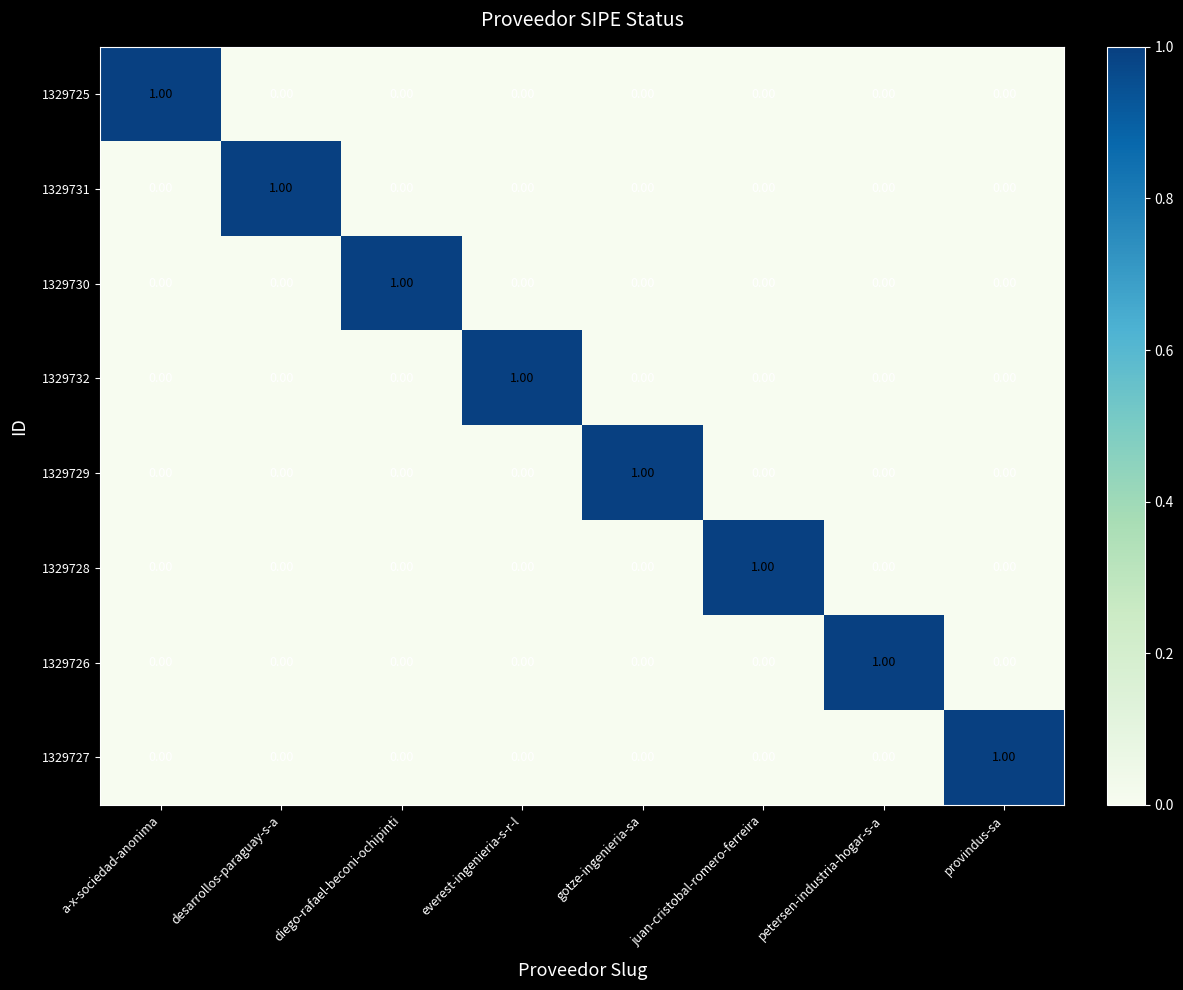

Is the value of 1329726 at provindus-sa greater than the value of 1329729 at gotze-ingenieria-sa?

No